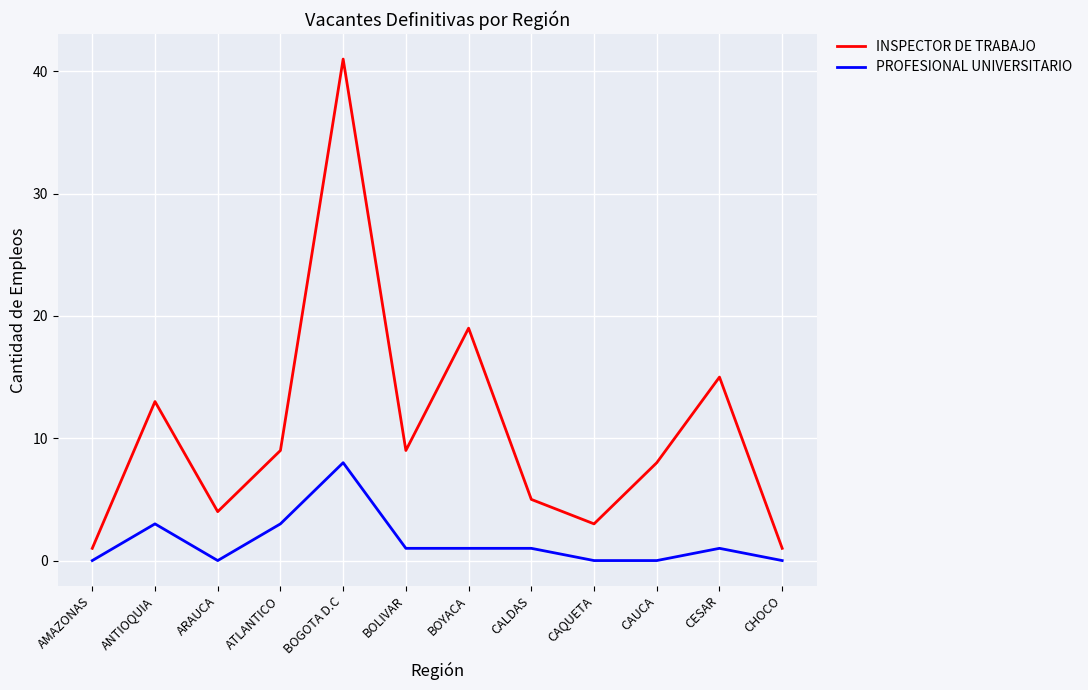

True or false: PROFESIONAL UNIVERSITARIO and INSPECTOR DE TRABAJO intersect in this chart.

False